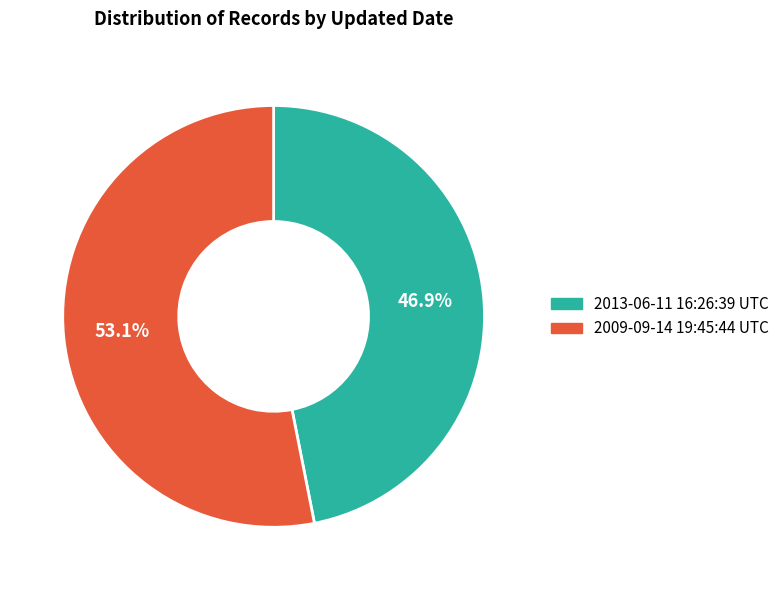

How many segments does this pie chart have?

2